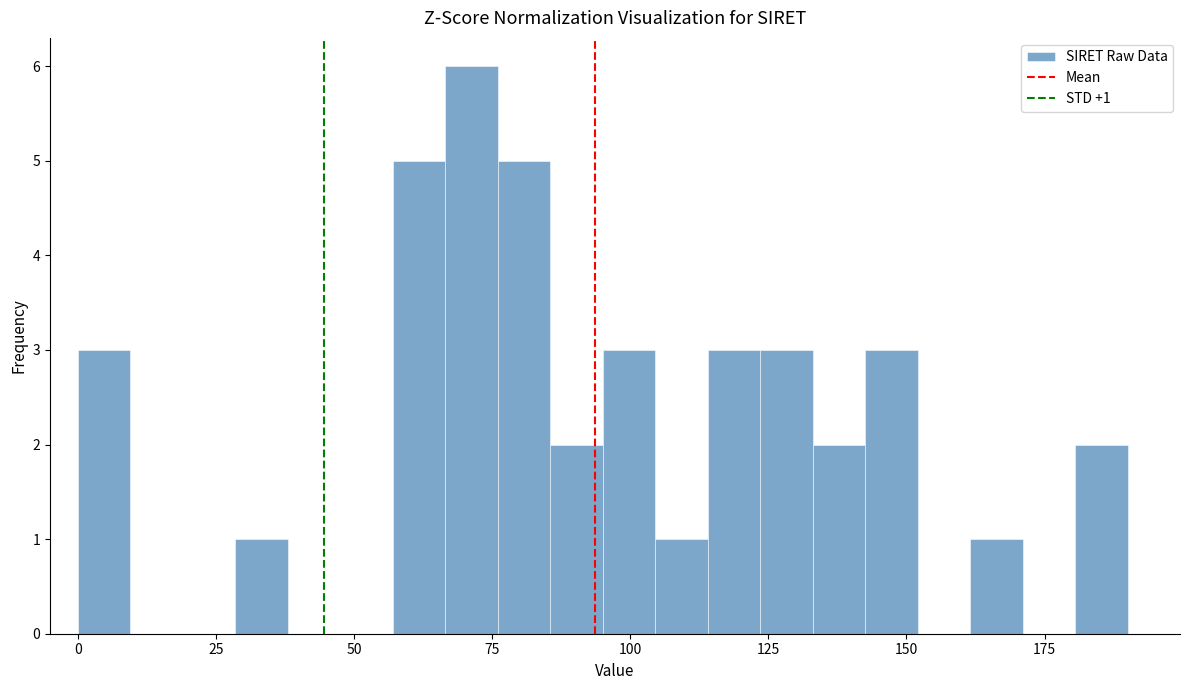

Around what value on the x-axis is the tallest bar? Give the approximate position of its centre, as read against the axis.

70